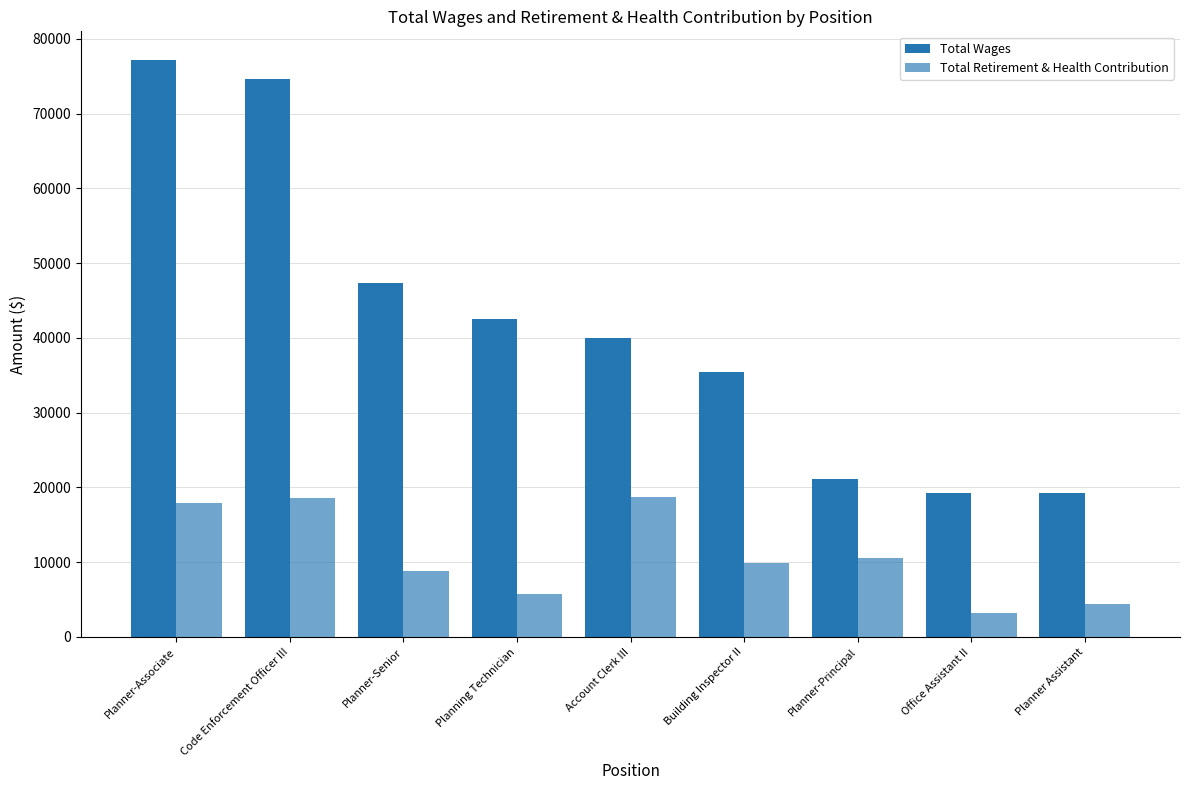

List the series in order of their overall mean, highest first.

Total Wages, Total Retirement & Health Contribution